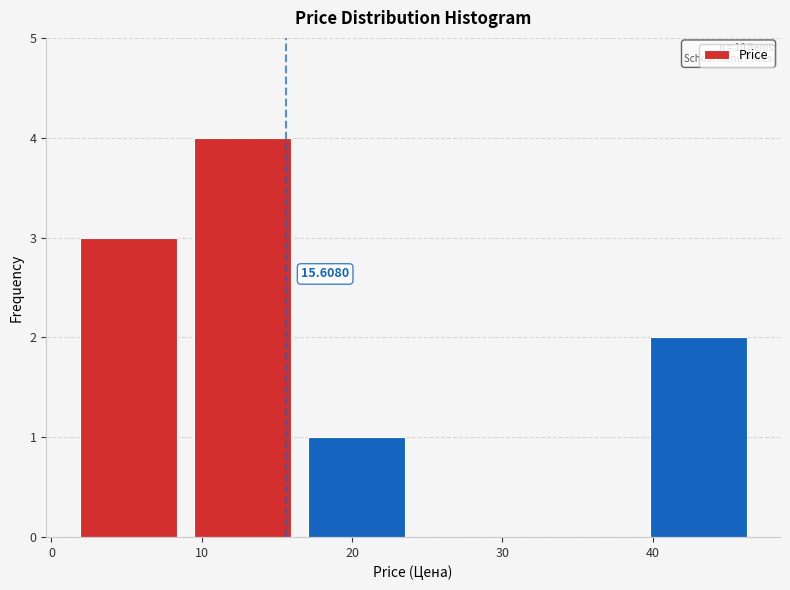

Which range on the x-axis has the tallest bar?

9 to 16